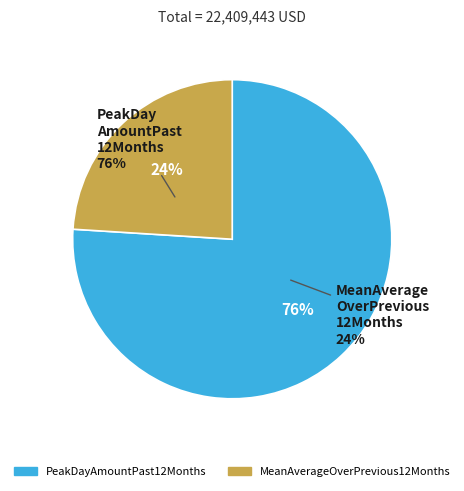

Rank the categories by value from lowest to highest.

MeanAverageOverPrevious12Months, PeakDayAmountPast12Months